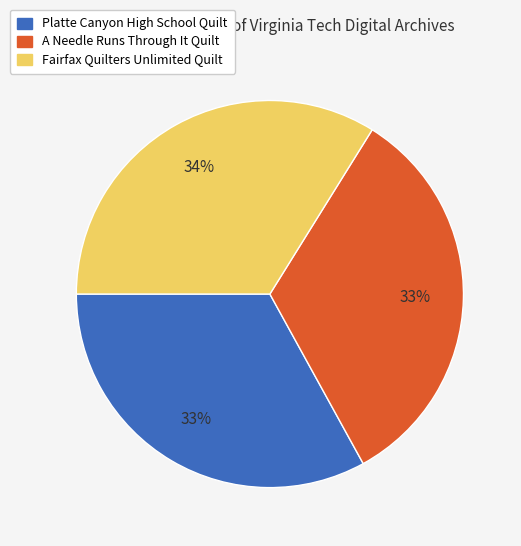

To the nearest percent, what is the combined percentage of A Needle Runs Through It Quilt and Platte Canyon High School Quilt?

66%